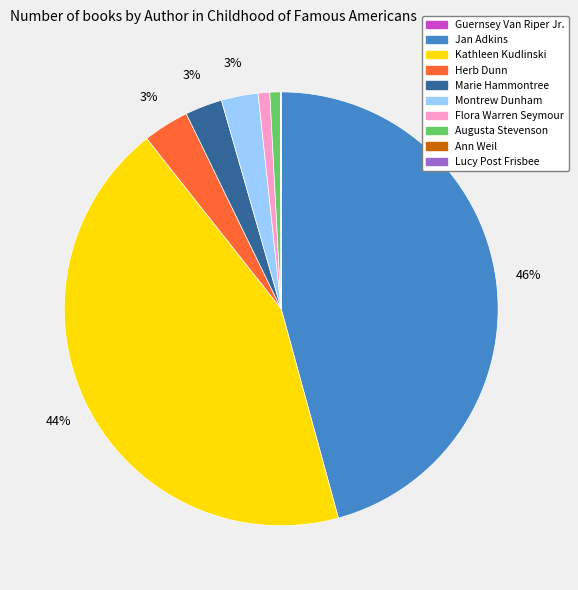

The Kathleen Kudlinski slice represents 44% of the pie. True or false?

True